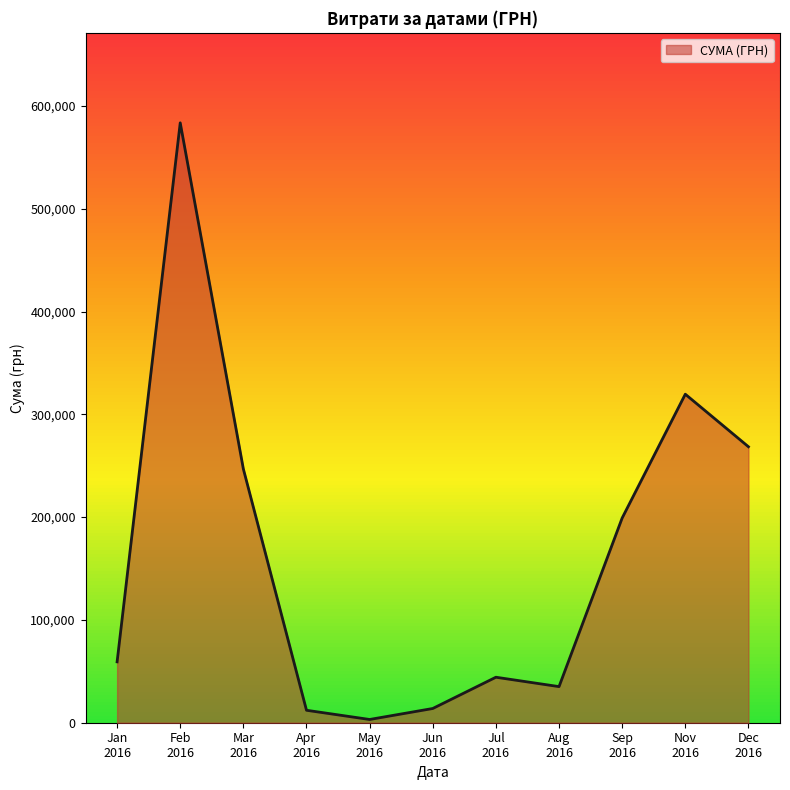

How many lines are shown in the chart?

1